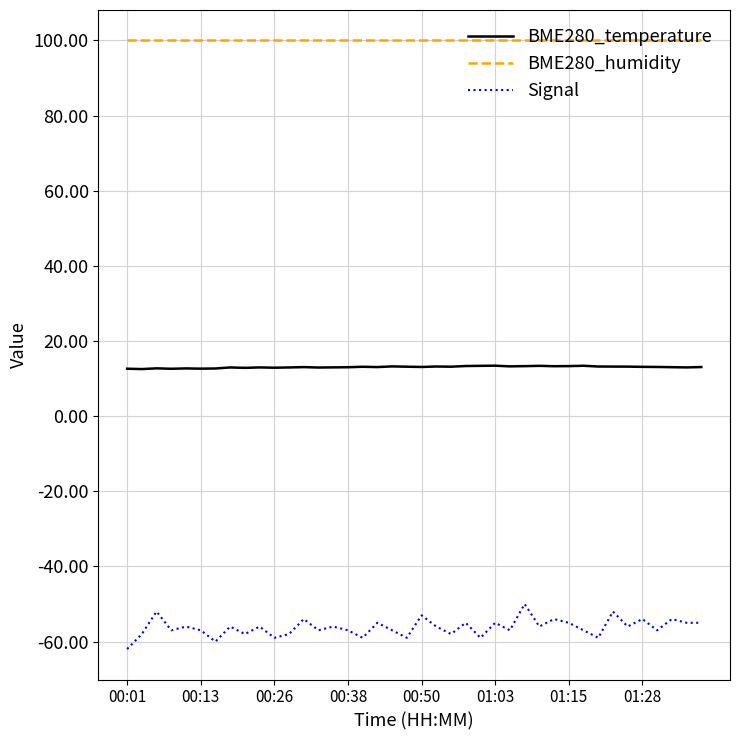

How many distinct data groups are displayed?

3